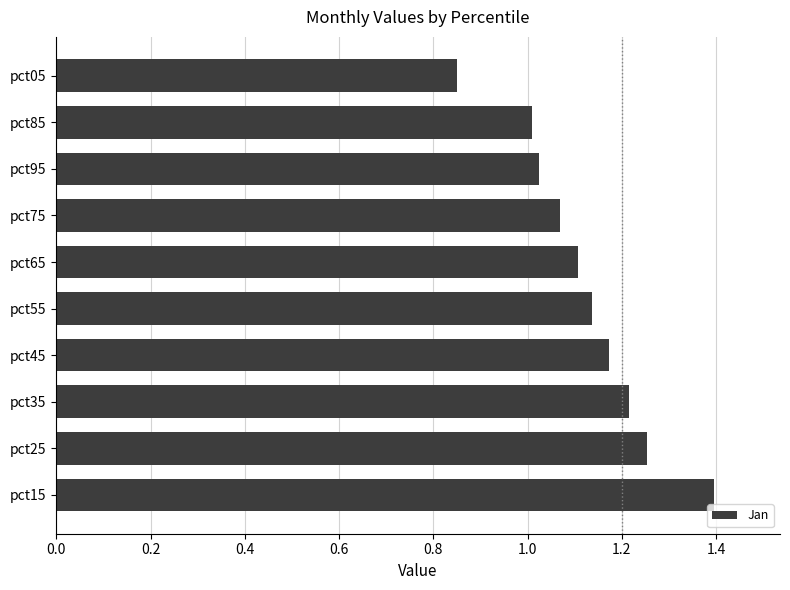

At which label is the value closest to 1?

pct85